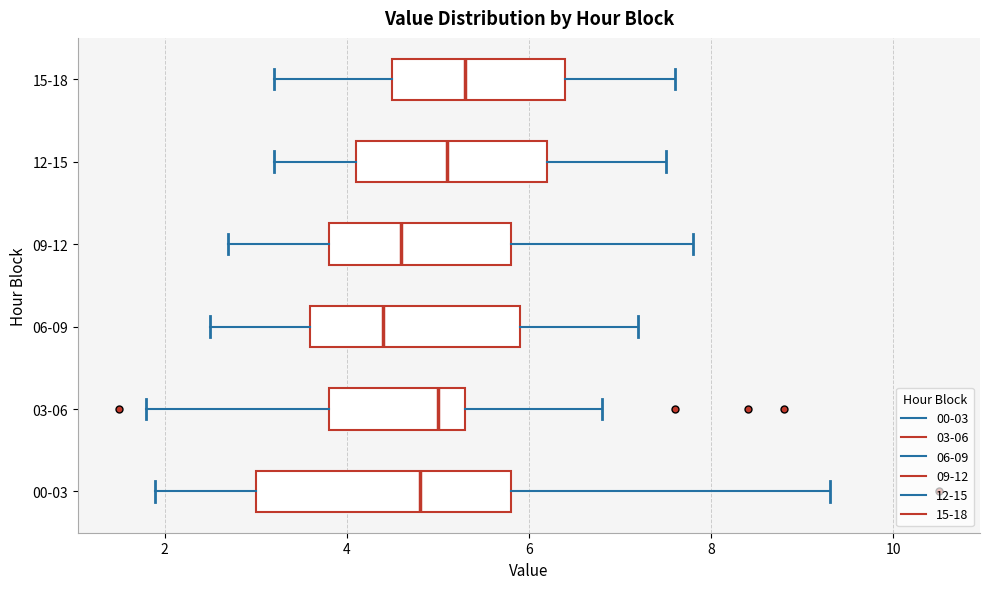

Comparing the boxes themselves (not the whiskers), which one is the widest?

00-03